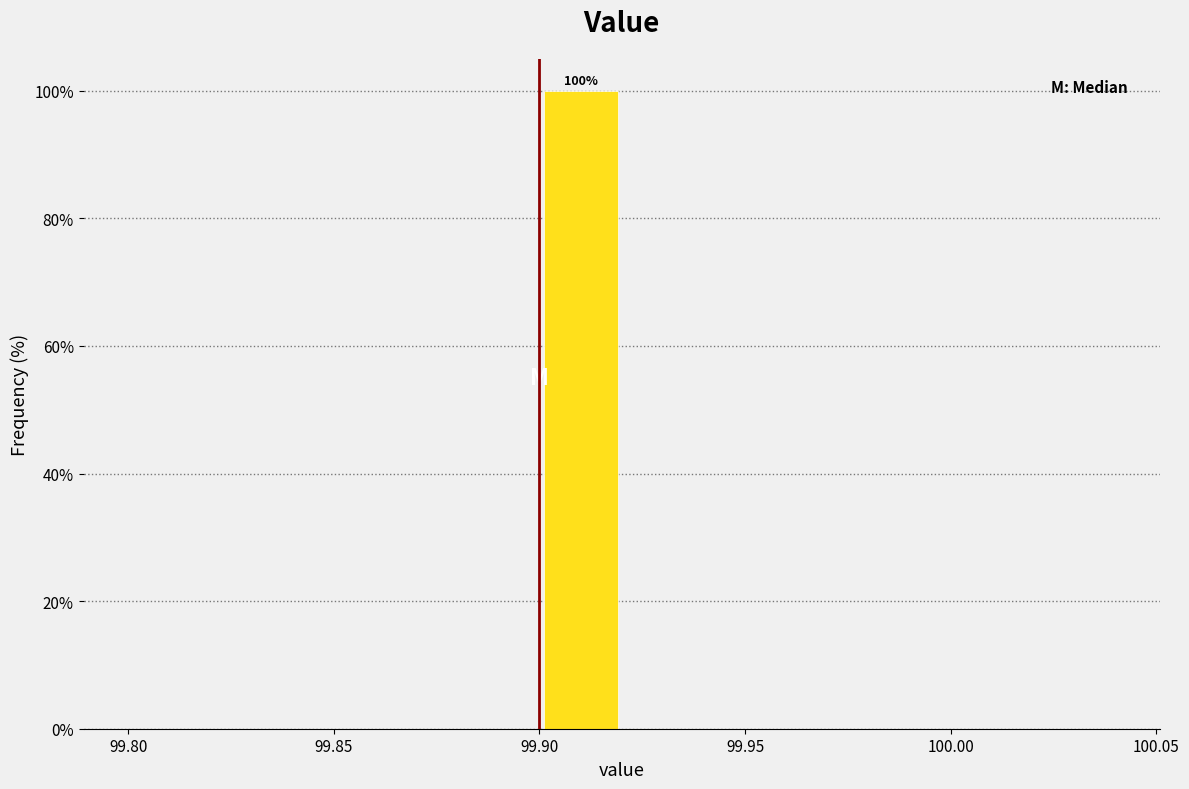

Over which range of the x-axis is the bar tallest?

99.90 to 99.92